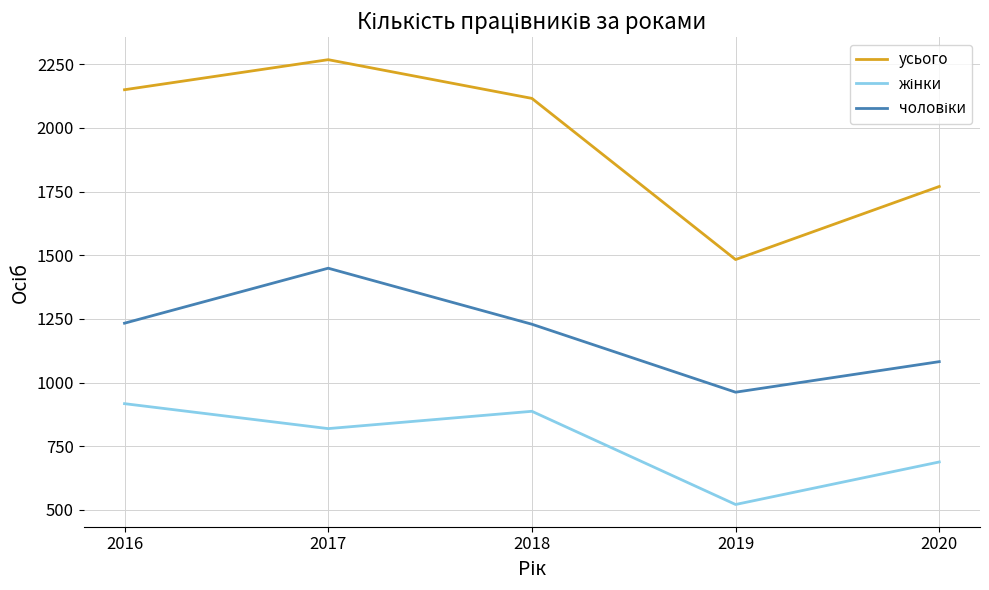

What is the total value across all series at 2019?

2966